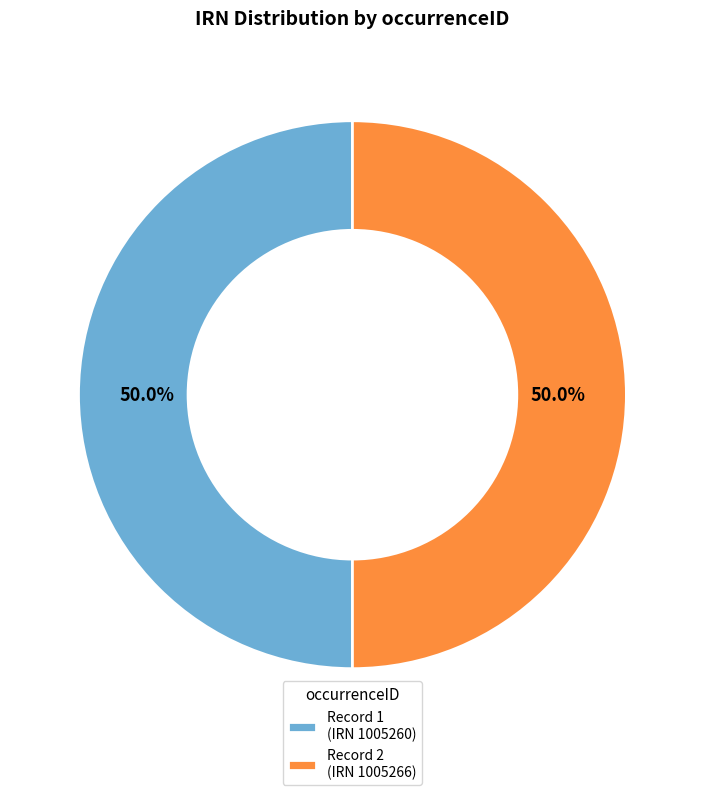

Approximately how many times larger is the value at Record 2 (IRN 1005266) compared to Record 1 (IRN 1005260)?

1.0